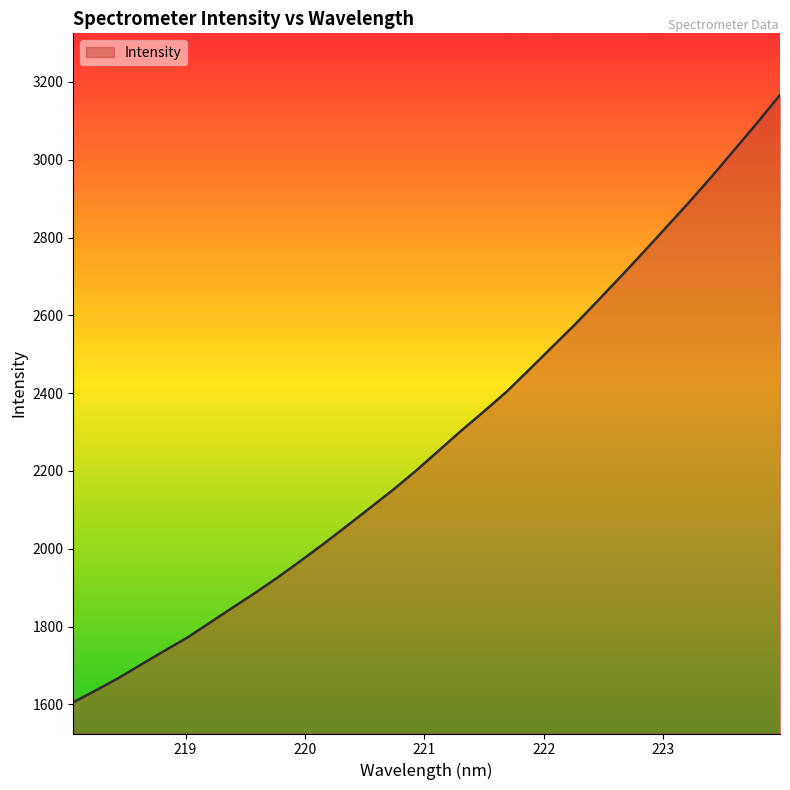

What is the maximum value shown in the chart?

3166.7